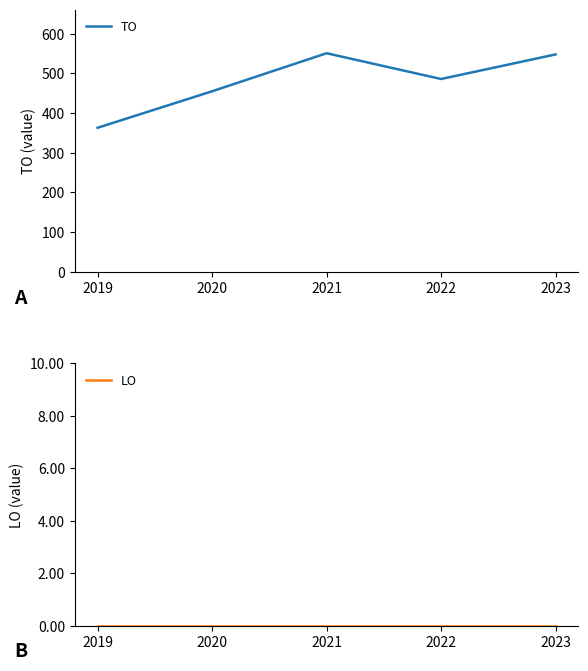

How many lines are shown in the chart?

2